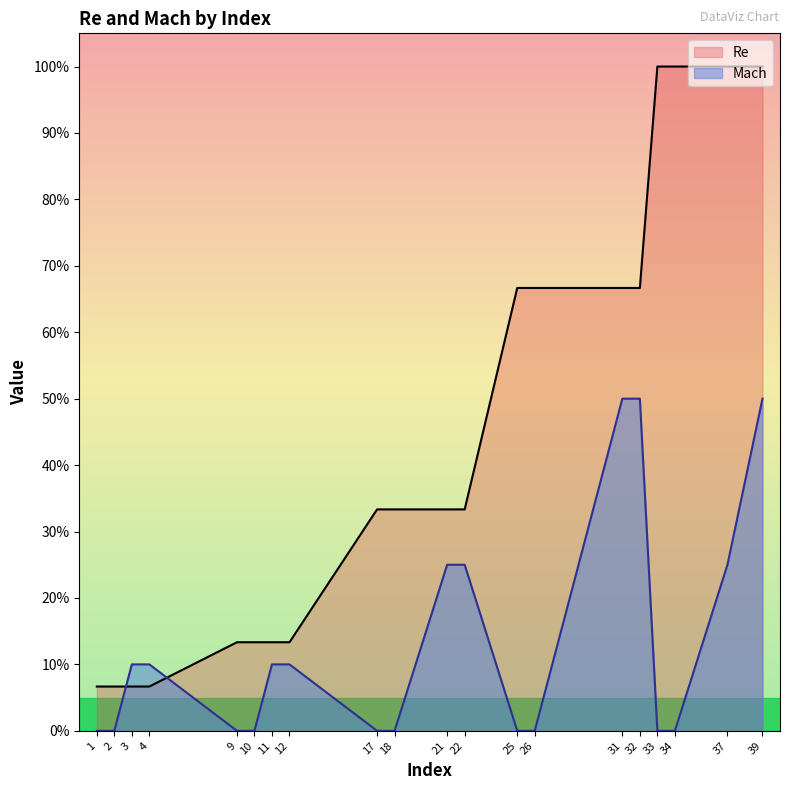

Is the value of Re at 37 greater than the value of Mach at 31?

Yes